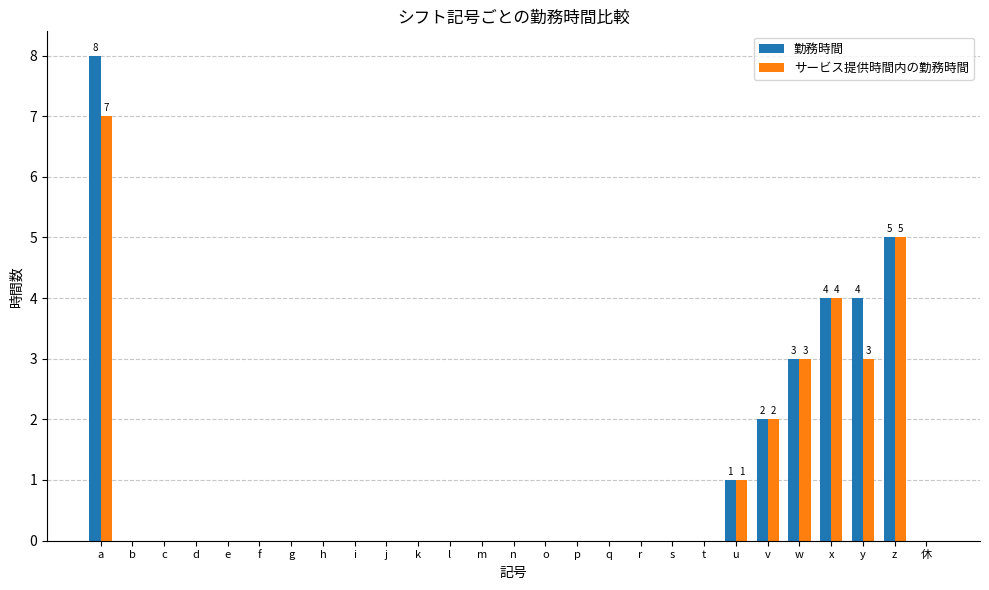

At which label does サービス提供時間内の勤務時間 reach its peak?

a